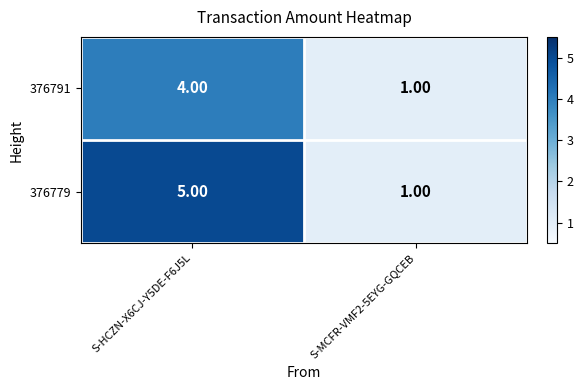

Between S-HCZN-X6CJ-Y5DE-F6J5L and S-MCFR-VMF2-5EYG-GQCEB, which series saw the biggest shift?

376779